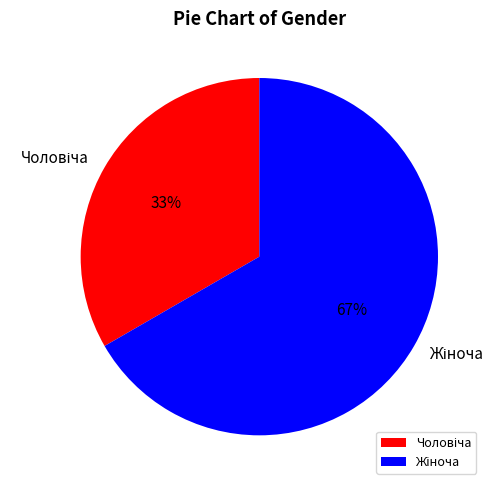

To the nearest percent, what is the average slice percentage?

50%